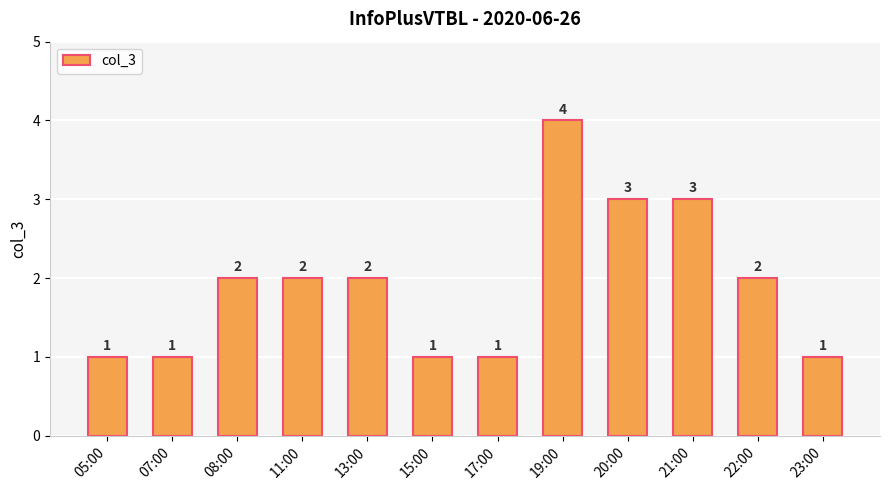

Is it true that the value at 13:00 is 1?

False